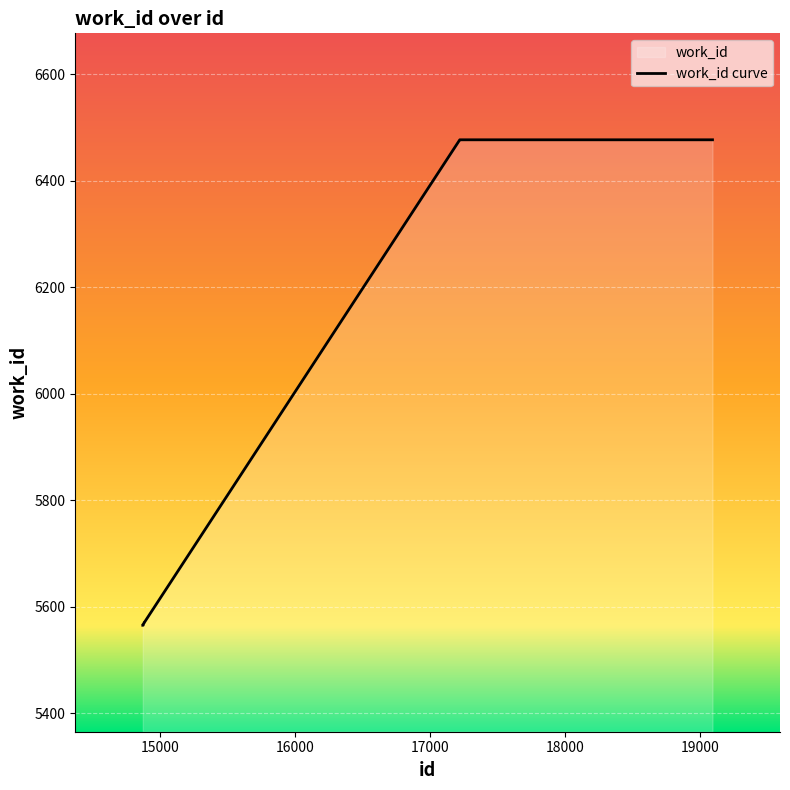

What is the maximum value shown in the chart?

6477